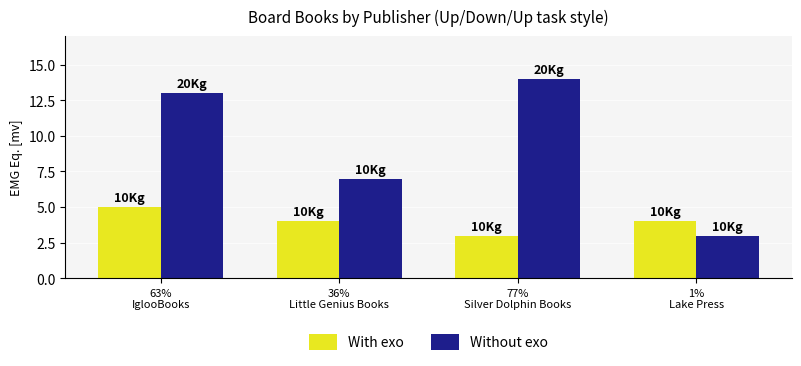

How many bars are there in total?

8